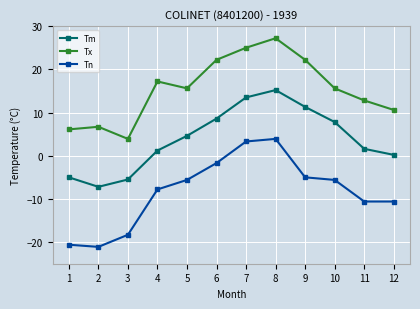

What are all the series names shown in the legend?

Tm, Tx, Tn